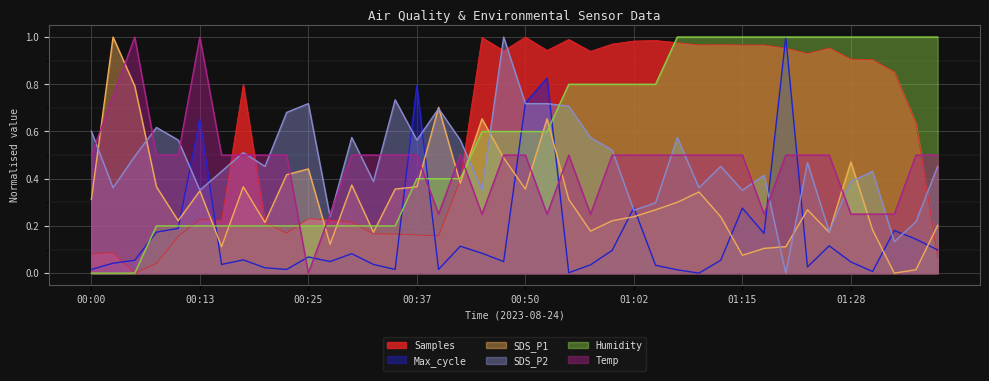

What is the approximate value of Temp at 01:02?

0.5